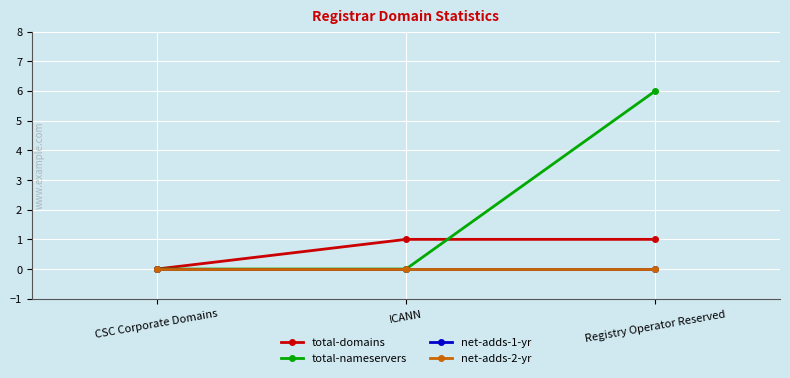

Which category has the lowest value across all series?

CSC Corporate Domains